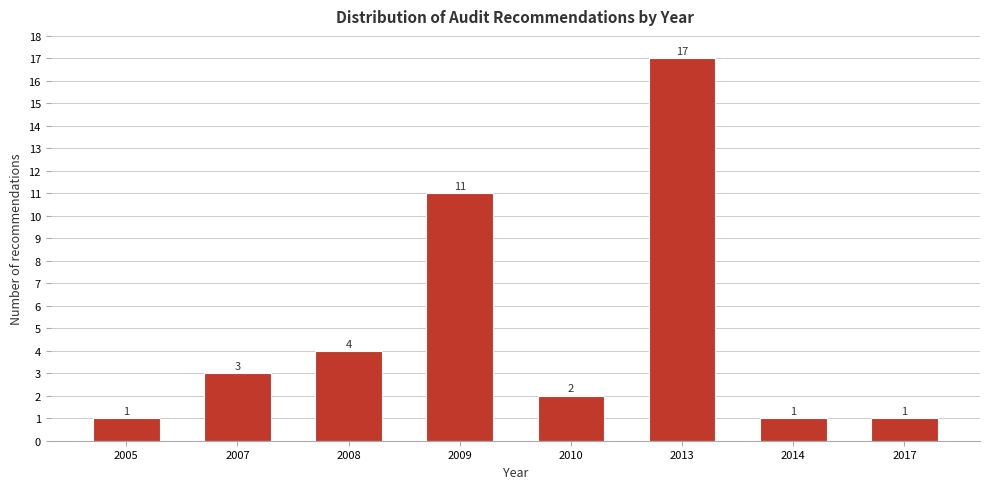

Reading left to right, what are all the values shown in this chart?

1	3	4	11	2	17	1	1